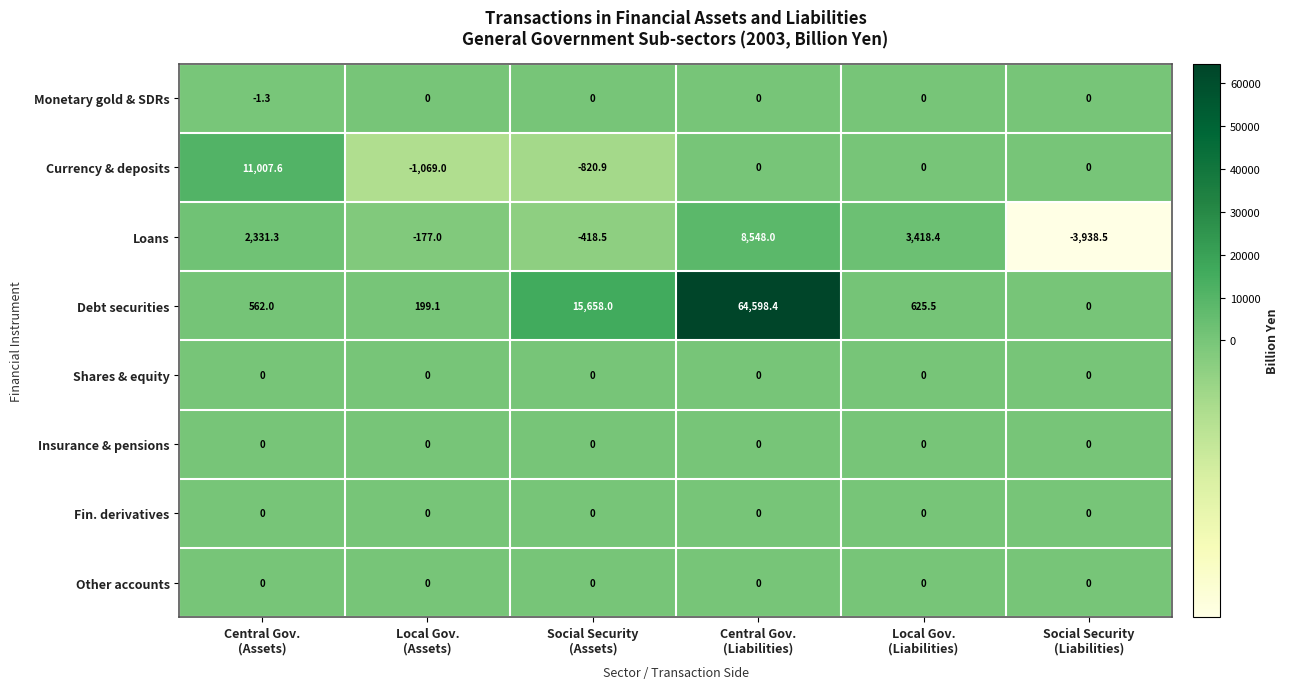

Which series has the largest total across all categories?

Debt securities